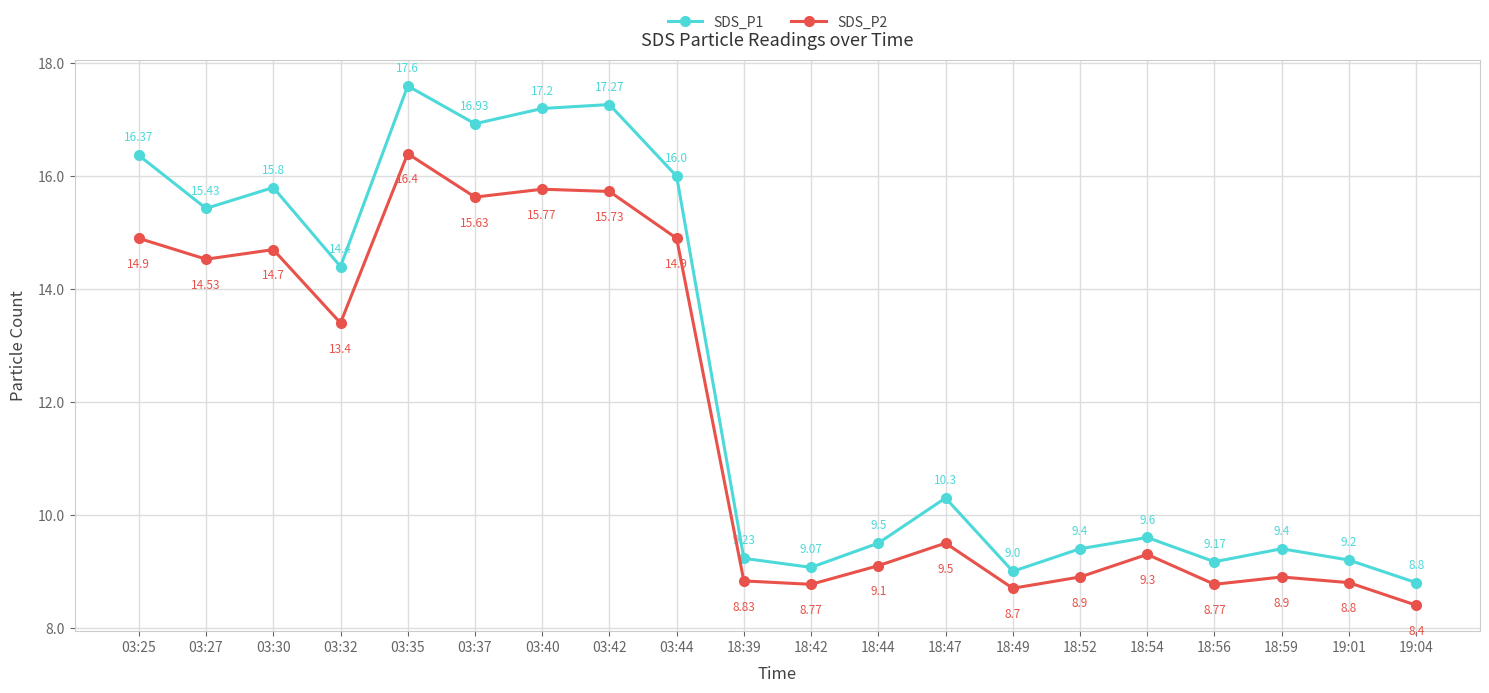

Is the value of SDS_P1 at 03:25 greater than the value of SDS_P2 at 03:40?

Yes